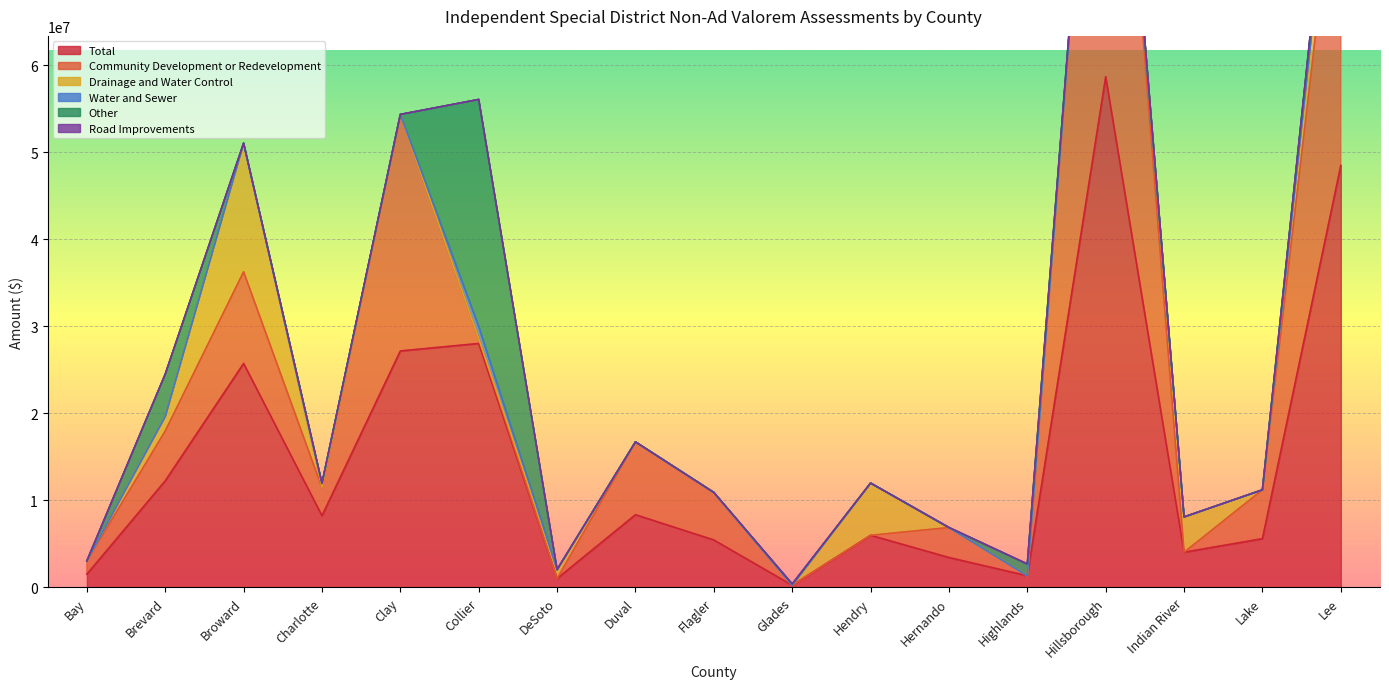

How many interior local peaks does the Community Development or Redevelopment series have?

5